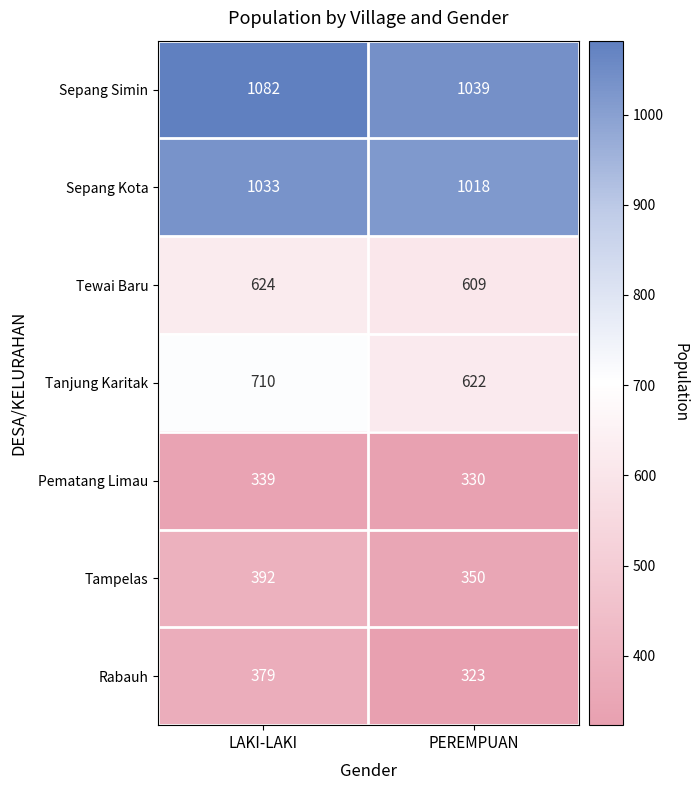

What is the total value across all series at LAKI-LAKI?

4559